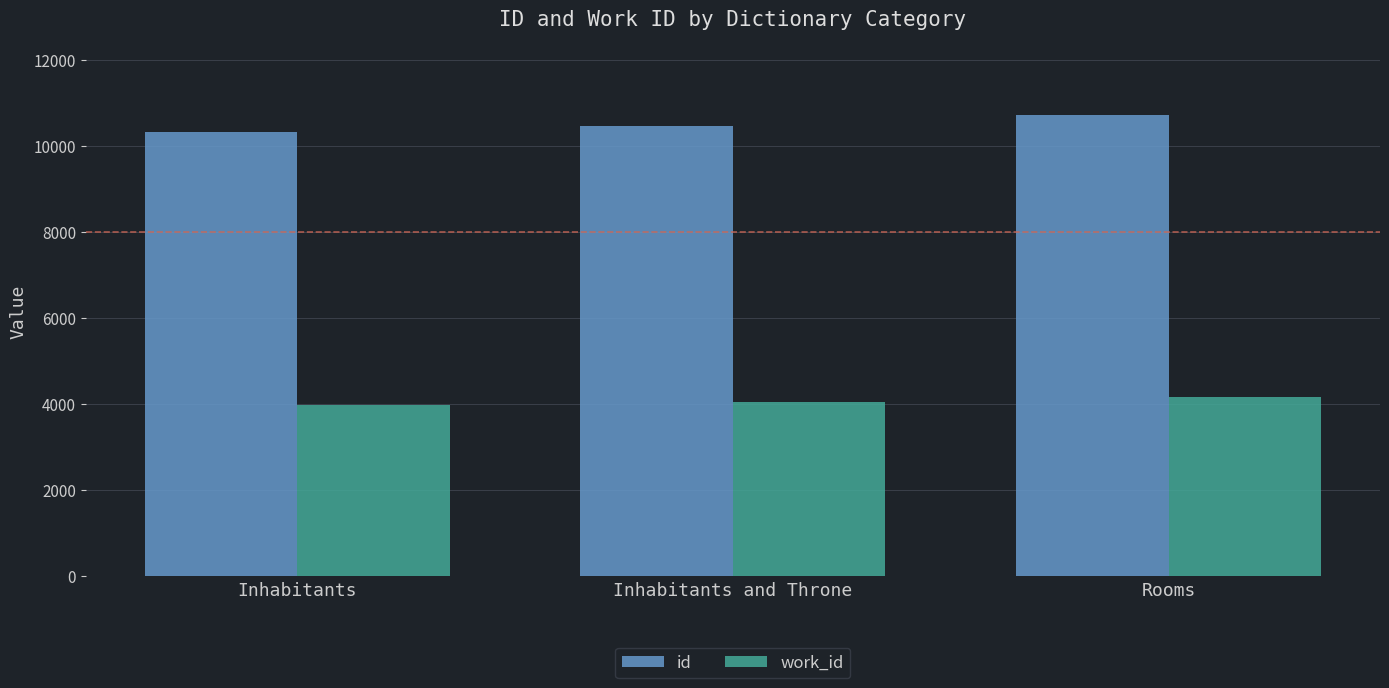

What is the value of the id bar at the 3rd from the left?

10715